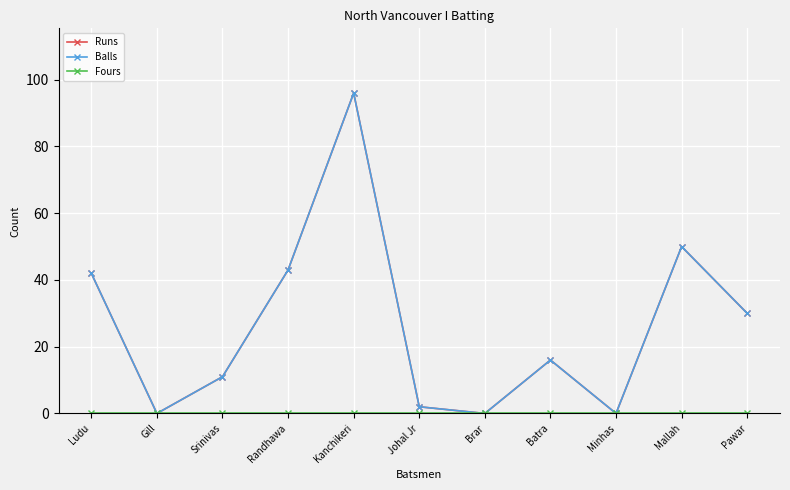

What is the difference between the Balls values at Srinivas and Randhawa?

32